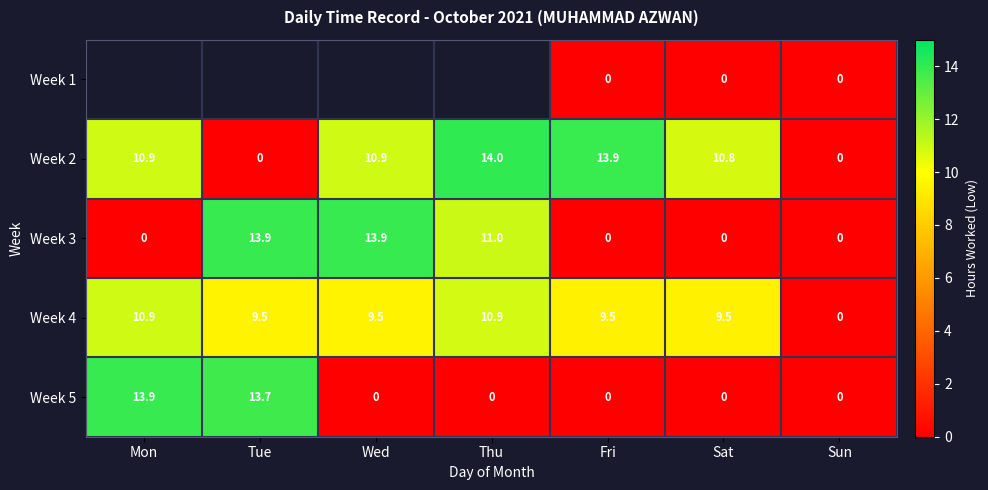

The Week 5 series shows 0.0 at Fri. True or false?

True